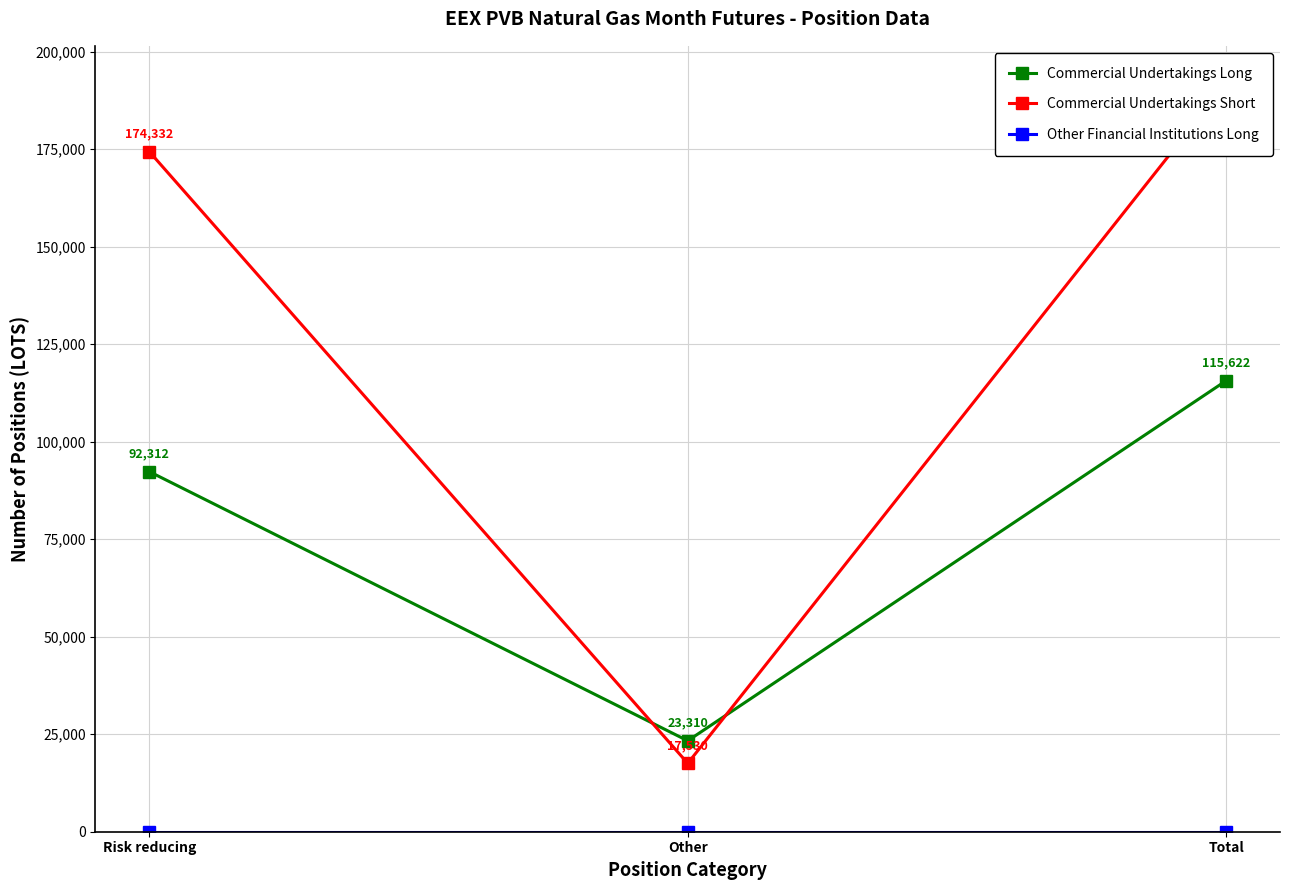

Reading left to right, transcribe all the data shown in this chart.

Commercial Undertakings Long: 92312	23310	115622
Commercial Undertakings Short: 174332	17530	191862
Other Financial Institutions Long: 0	0	0